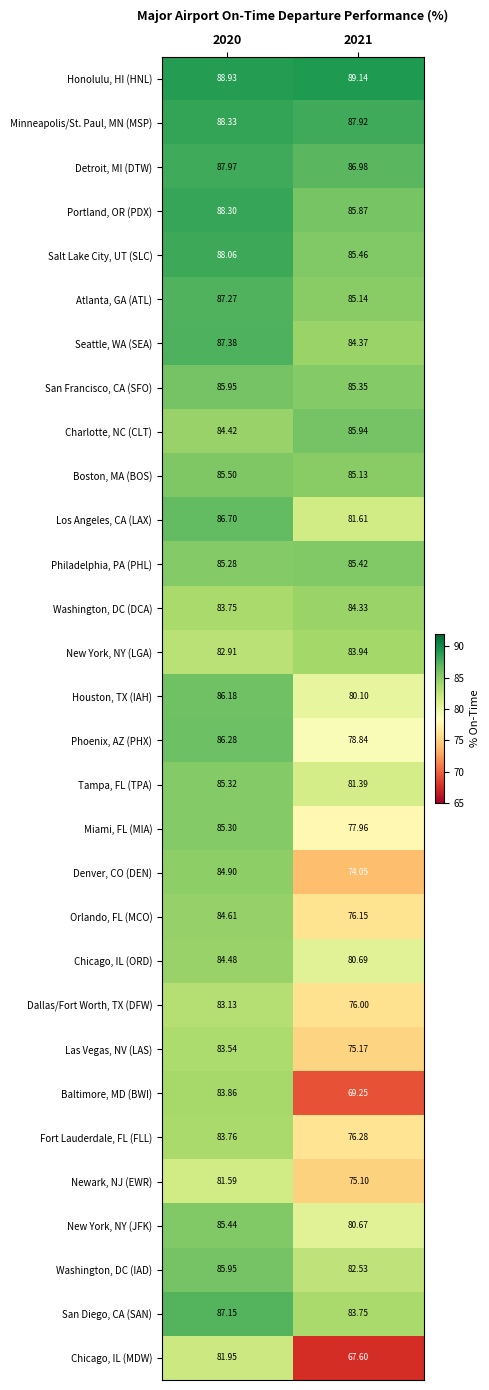

Which series has the widest spread of values?

Baltimore, MD (BWI)